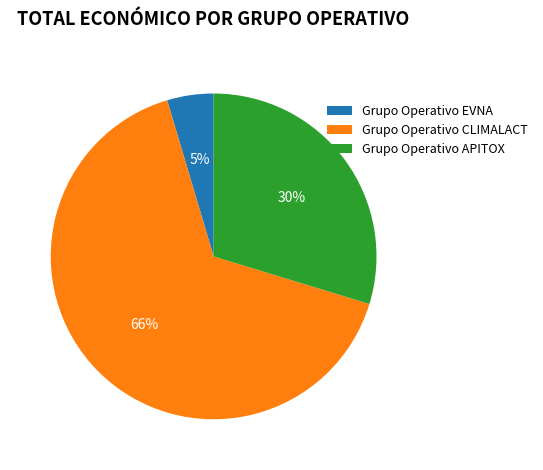

True or false: Grupo Operativo APITOX accounts for 24% of the total.

False